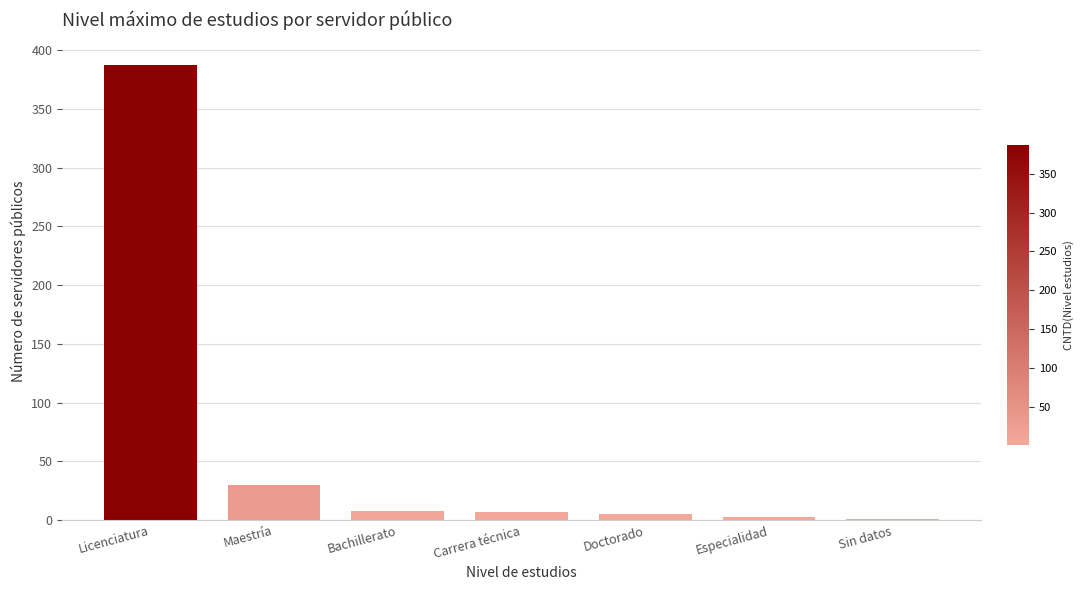

The chart shows a value of 619 at Licenciatura. True or false?

False